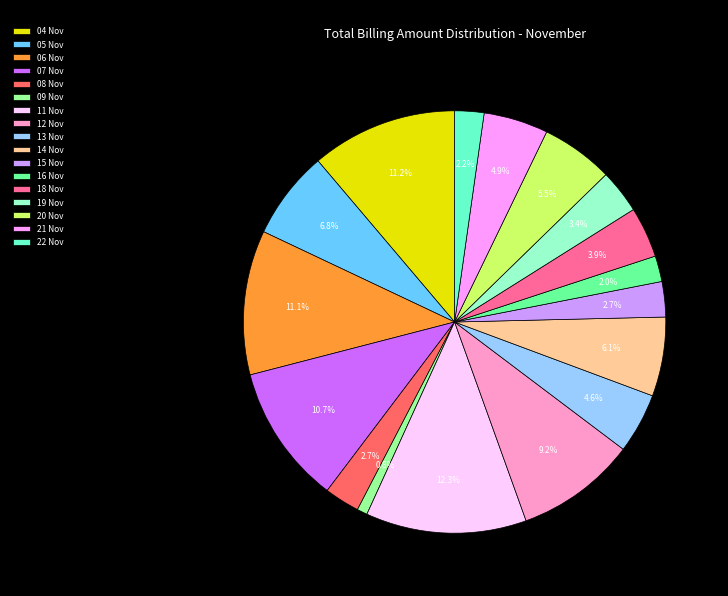

How many segments does this pie chart have?

17